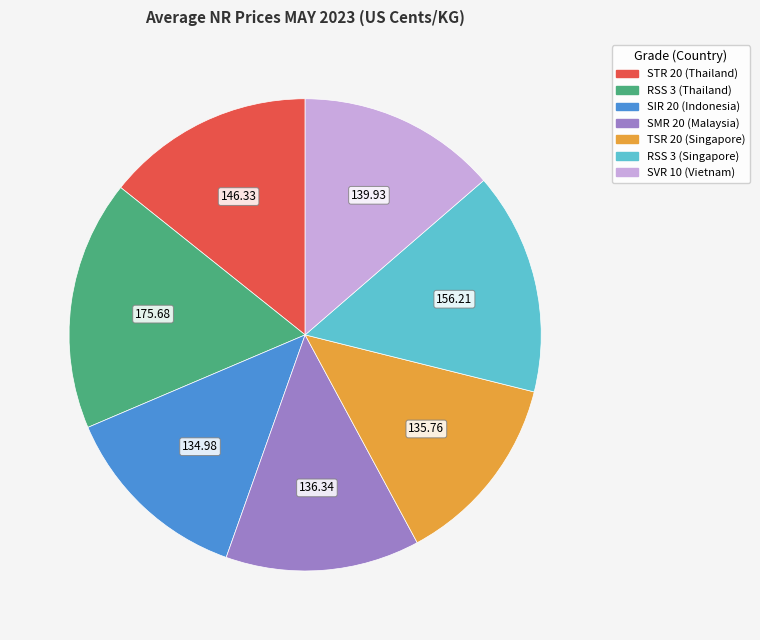

How many segments does this pie chart have?

7